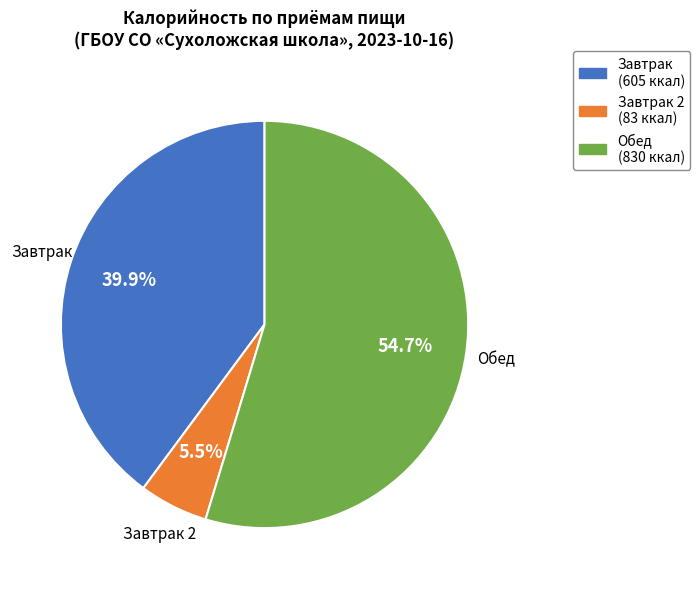

Is there a majority slice in this chart?

Yes